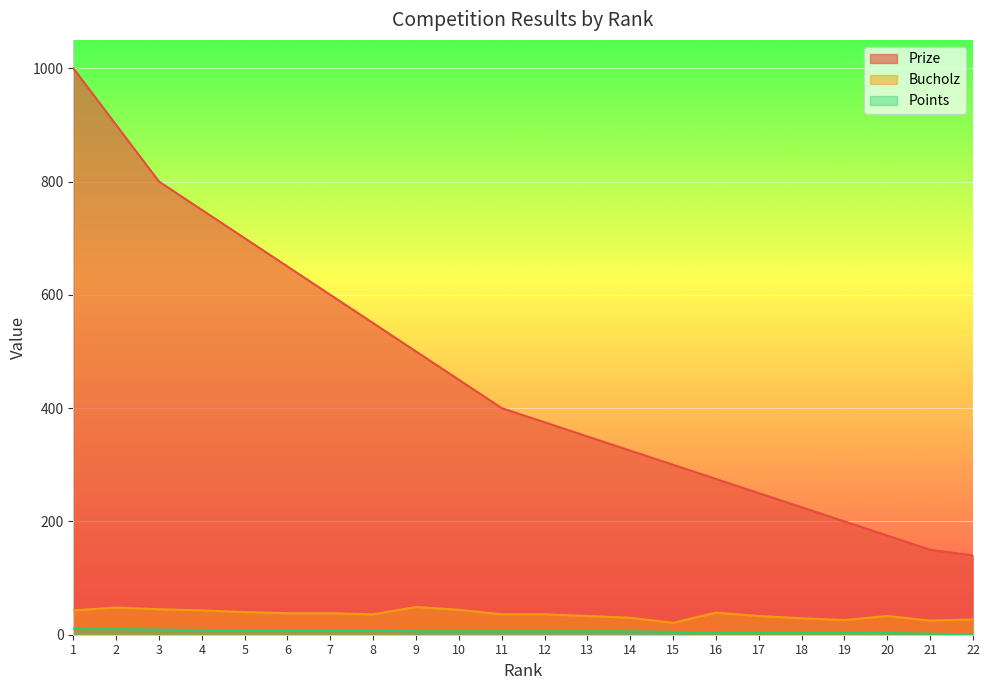

What is the sum of all Bucholz values?

792